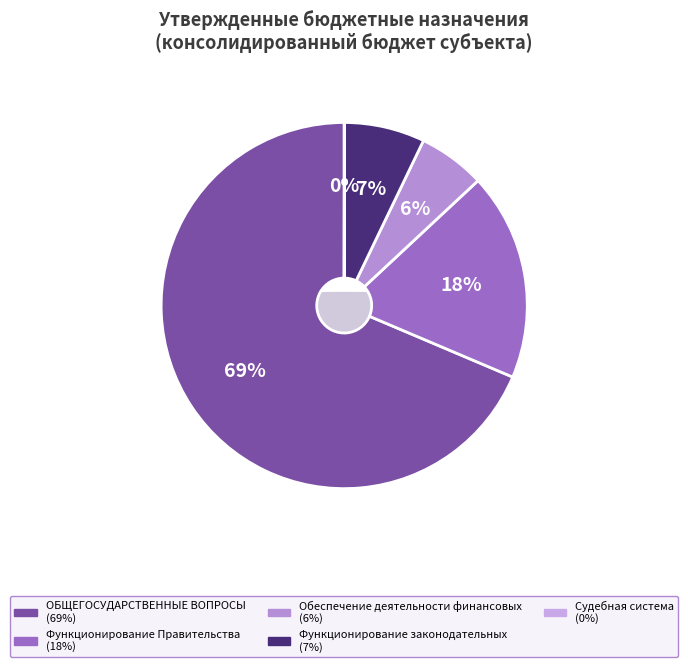

Rank the categories by value from highest to lowest.

ОБЩЕГОСУДАРСТВЕННЫЕ ВОПРОСЫ, Функционирование Правительства, Функционирование законодательных, Обеспечение деятельности финансовых, Судебная система